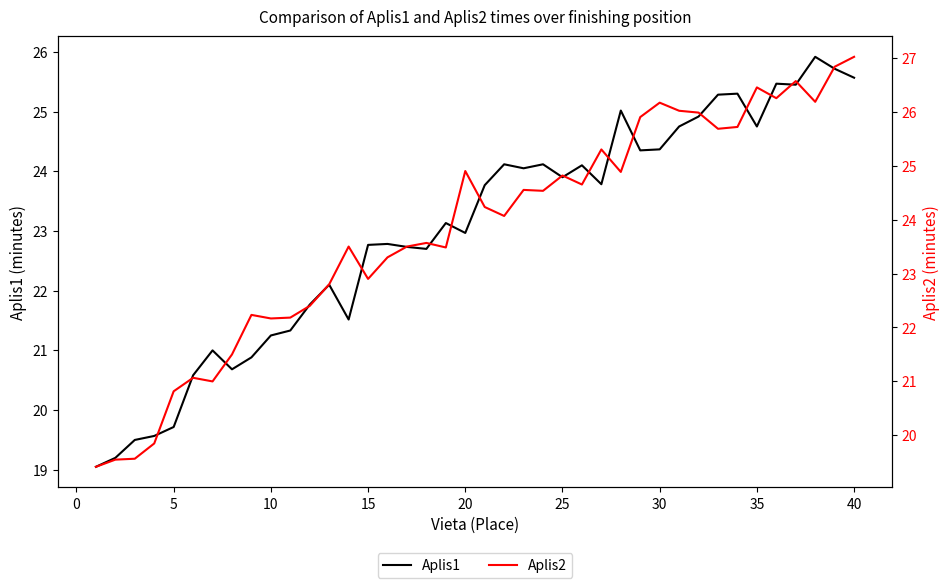

Does the chart have visible grid lines?

No